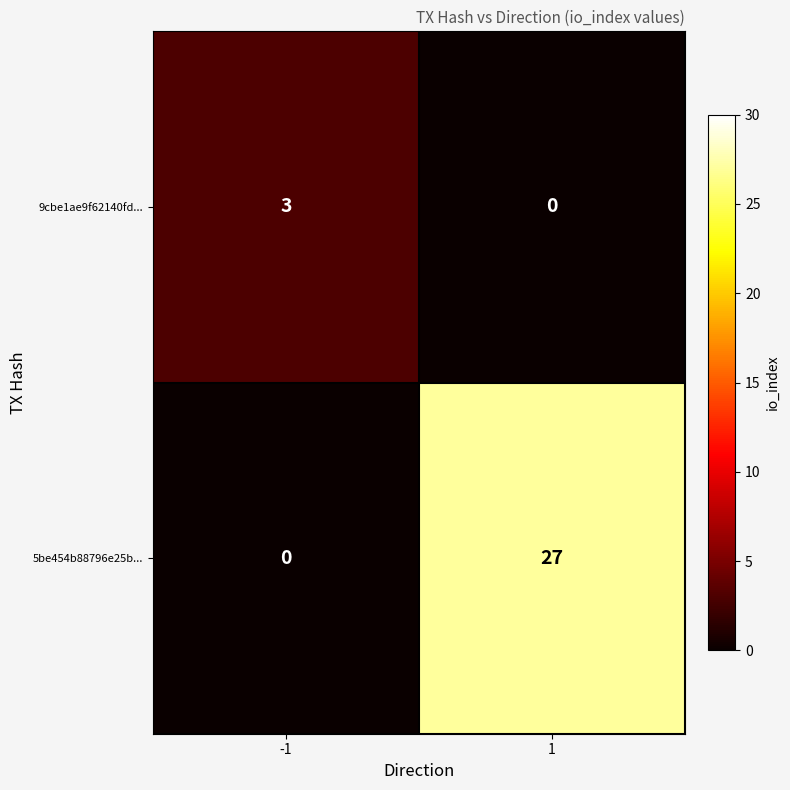

What is the total value across all series at -1?

3